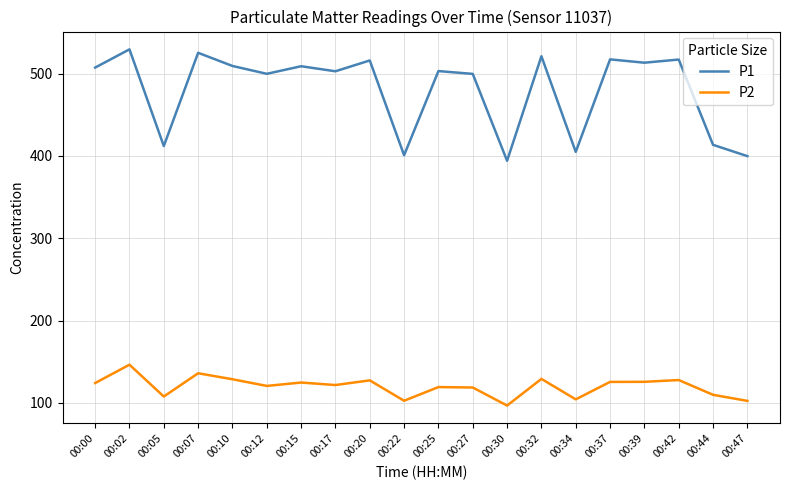

What are all the series names shown in the legend?

P1, P2